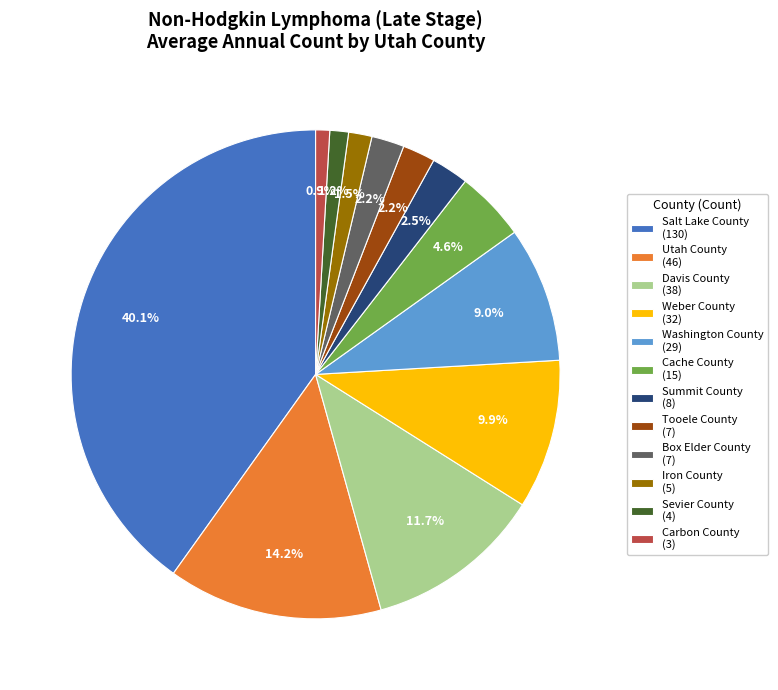

Is the sum of Cache County and Box Elder County greater than half?

No